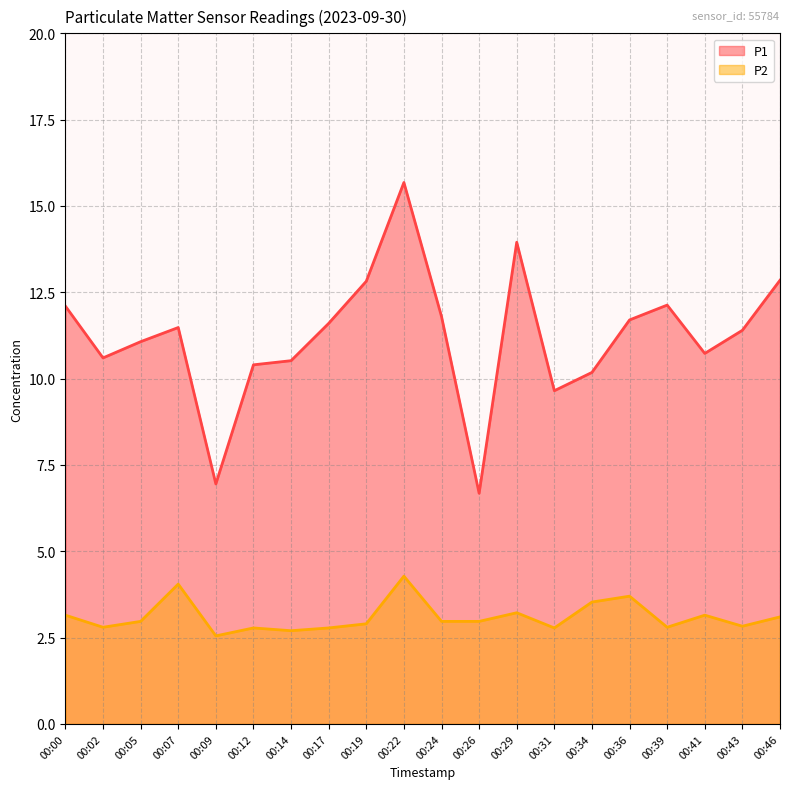

Where does the P1 series first go above 11?

00:00